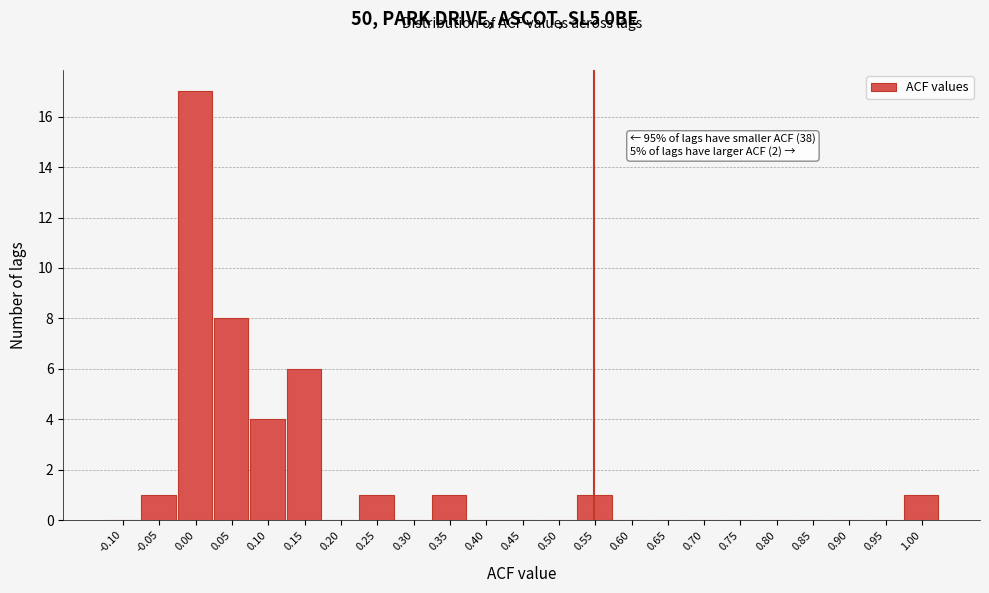

Reading left to right, transcribe all the data shown in this chart.

-0.10=0	-0.05=1	0.00=17	0.05=8	0.10=4	0.15=6	0.20=0	0.25=1	0.30=0	0.35=1	0.40=0	0.45=0	0.50=0	0.55=1	0.60=0	0.65=0	0.70=0	0.75=0	0.80=0	0.85=0	0.90=0	0.95=0	1.00=1